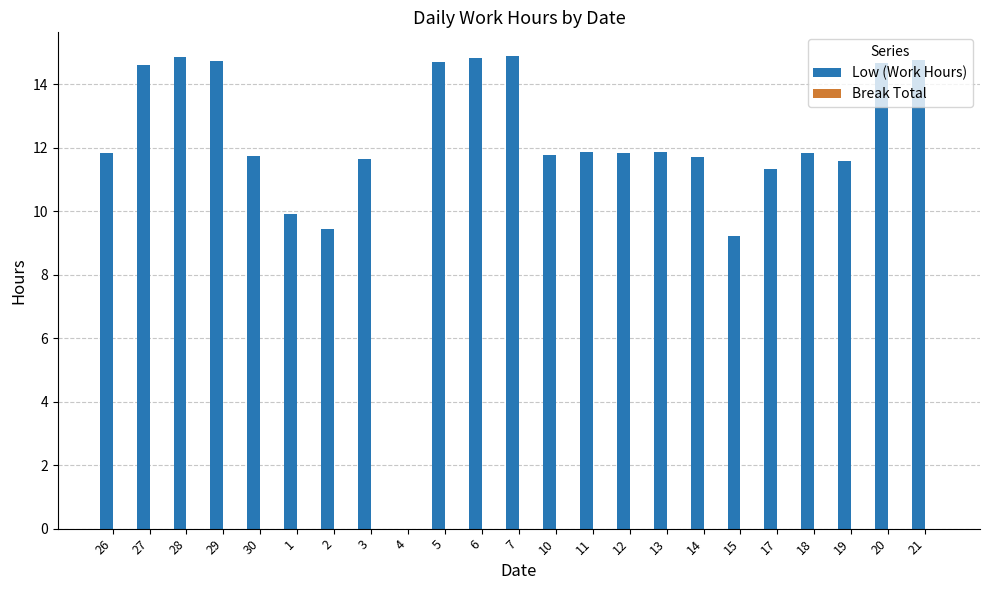

What is the sum of all values?

275.7